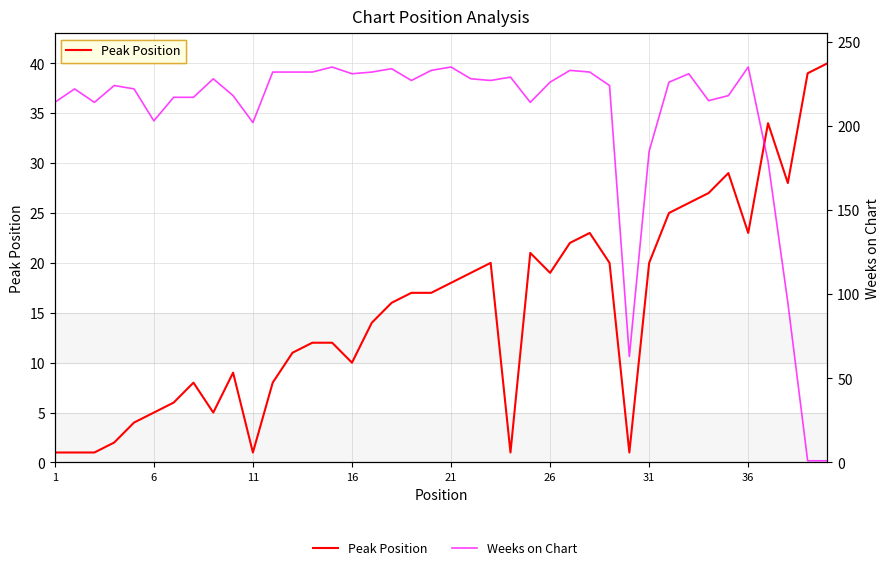

Which category has the lowest value across all series?

1